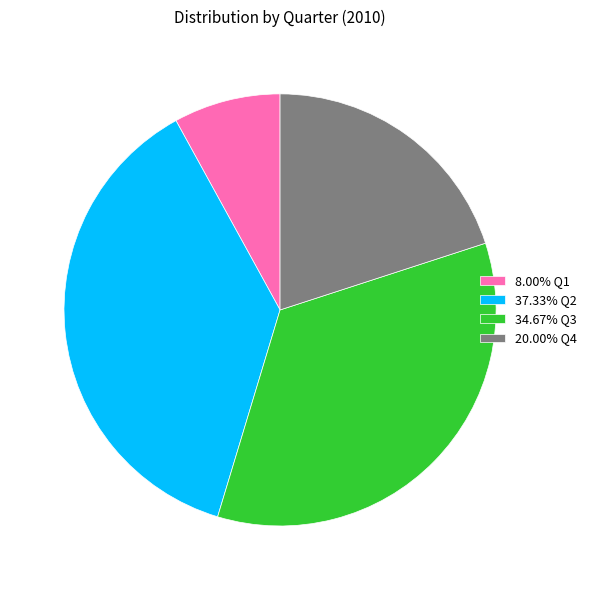

Is the sum of 37.33% Q2 and 34.67% Q3 greater than half?

Yes